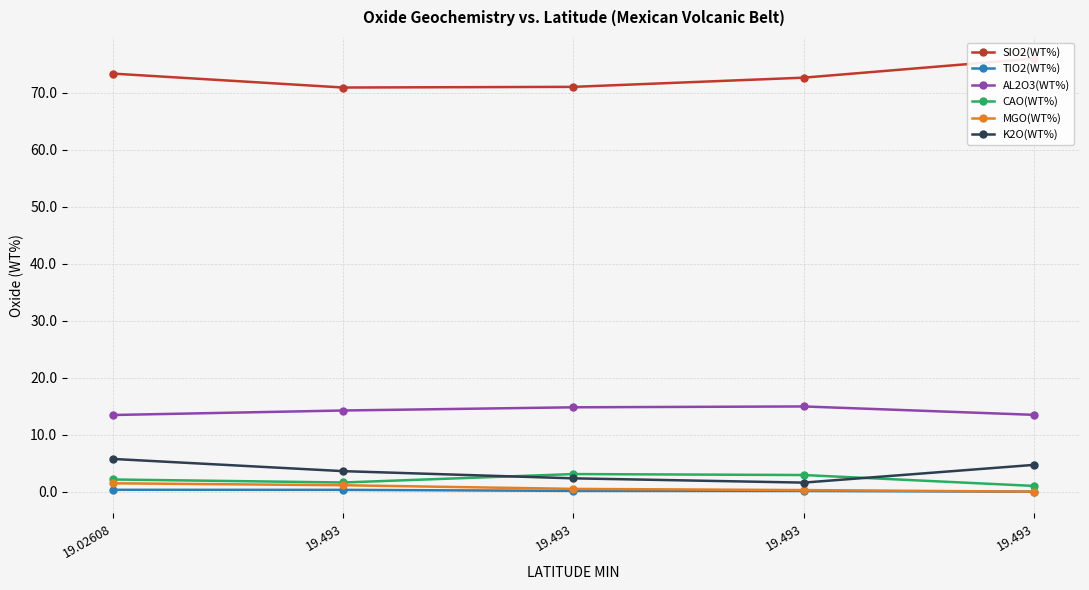

The value of CAO(WT%) at 19.493 is 1.1. True or false?

False